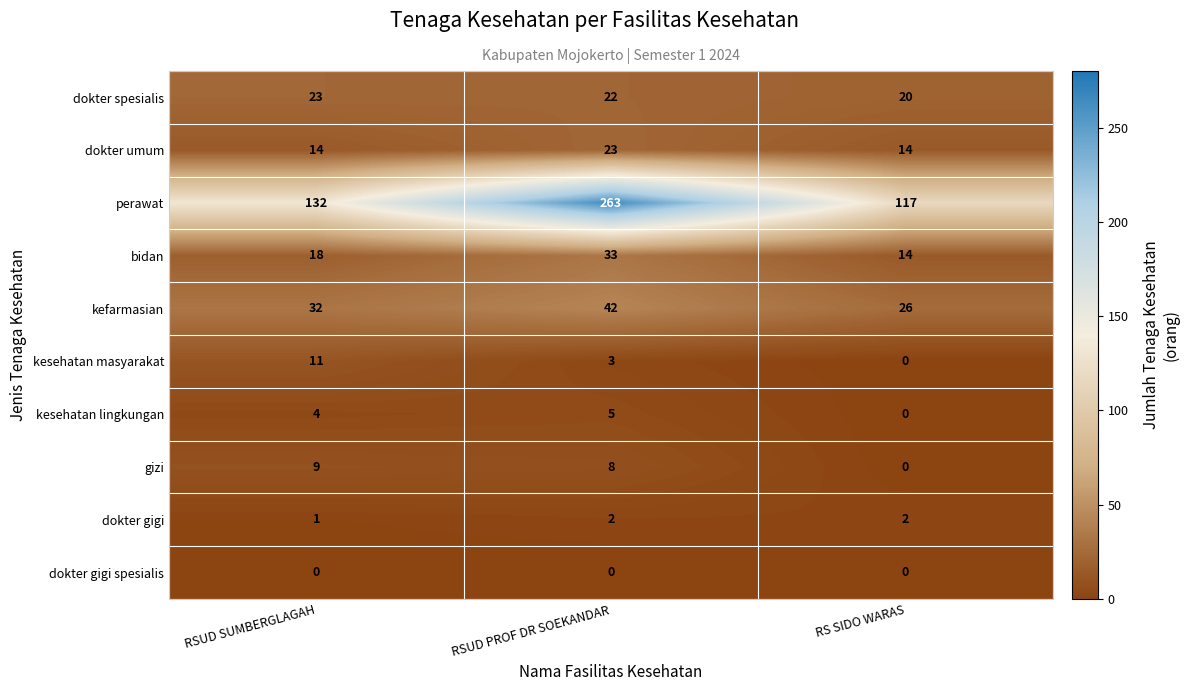

Reading right to left, transcribe all the data shown in this chart.

dokter spesialis: 20	22	23
dokter umum: 14	23	14
perawat: 117	263	132
bidan: 14	33	18
kefarmasian: 26	42	32
kesehatan masyarakat: 0	3	11
kesehatan lingkungan: 0	5	4
gizi: 0	8	9
dokter gigi: 2	2	1
dokter gigi spesialis: 0	0	0